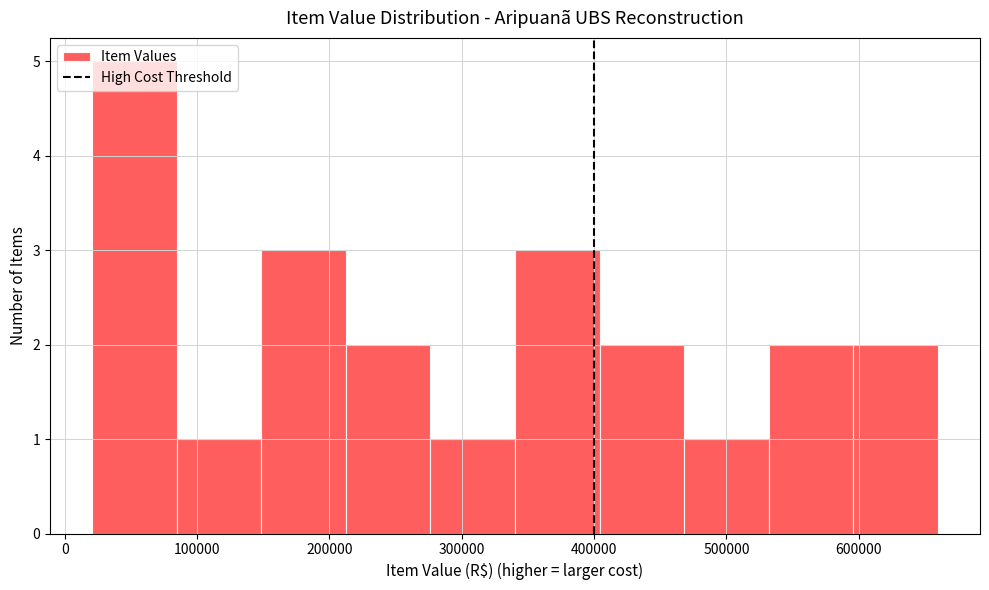

How tall is the bar that spans 280000 to 340000 on the x-axis? Neither the bar edges nor the heights are printed on the chart, so give them approximately, as read against the axes.

1